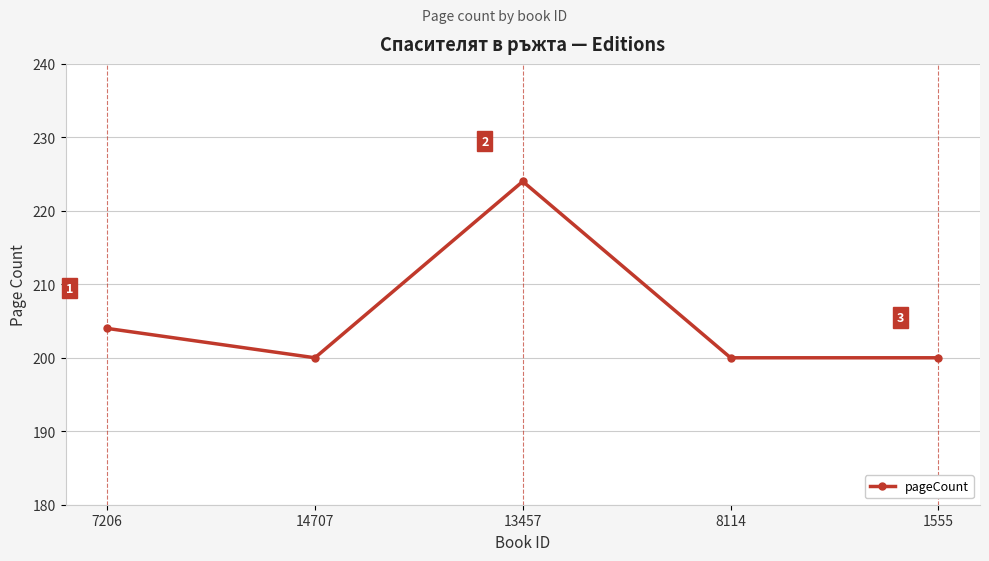

What is the ratio of the value at 1555 to the value at 8114?

1.0